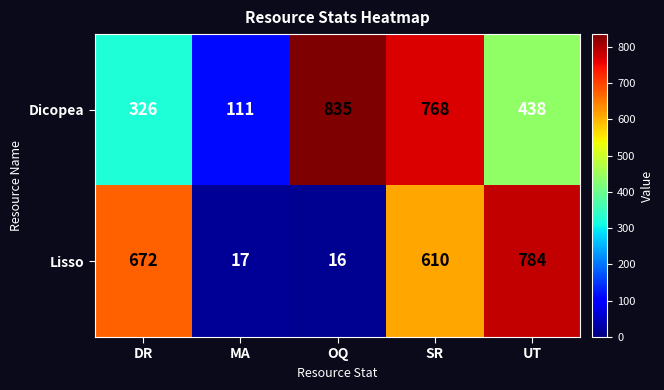

Which category has the lowest value in the Dicopea series?

MA